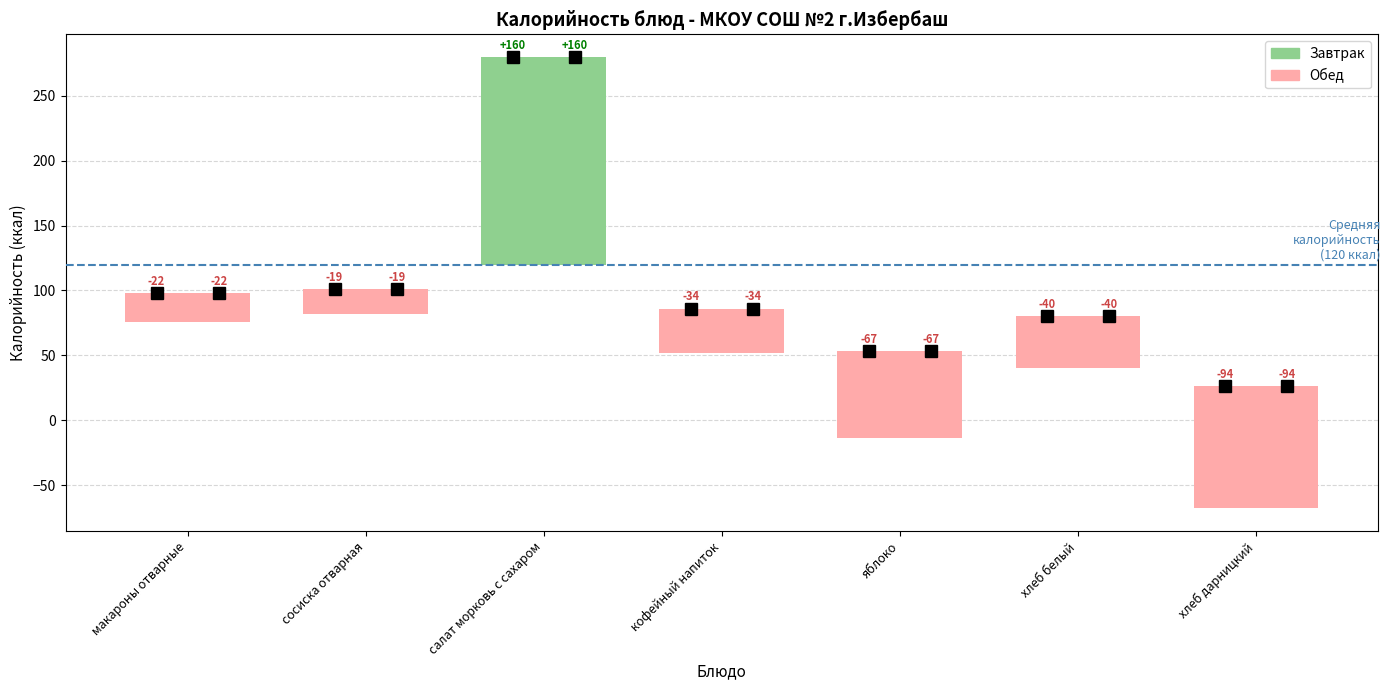

The Калорийность (Обед) series shows 17.3 at кофейный напиток. True or false?

False